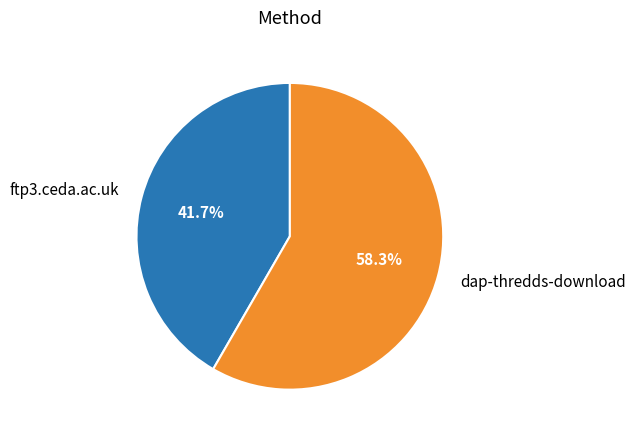

Which slice represents more than half of the pie?

dap-thredds-download